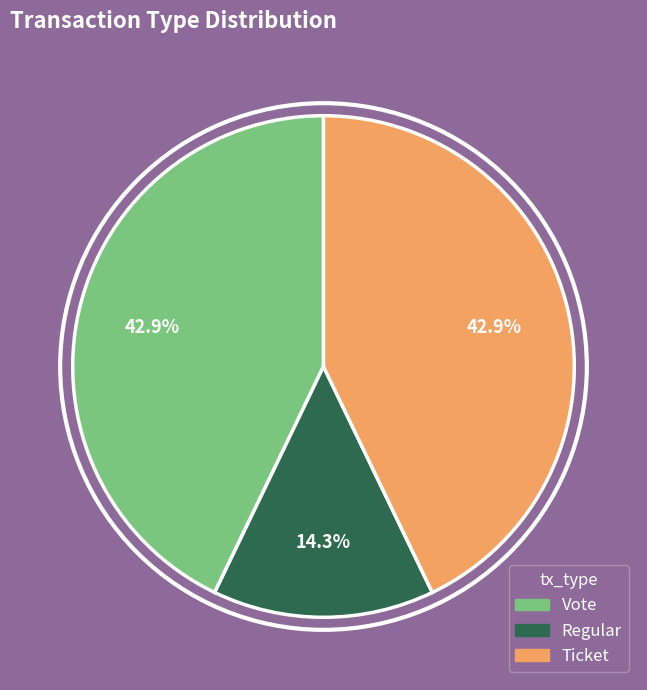

Does Vote represent more than half of the total?

No